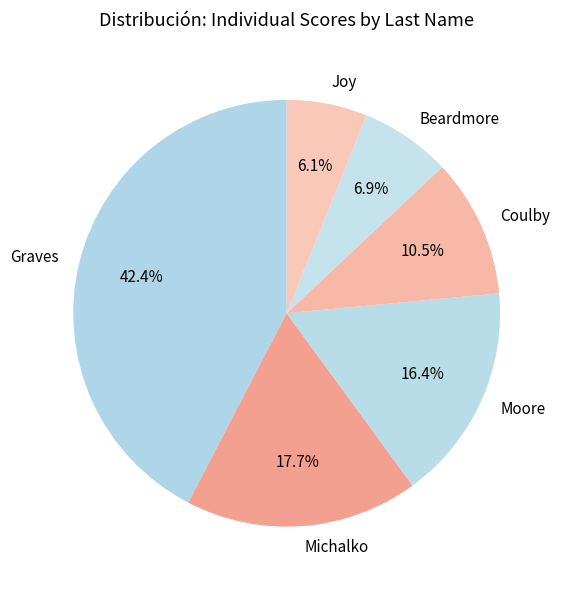

To the nearest percent, what is the combined percentage of Beardmore and Joy?

13%